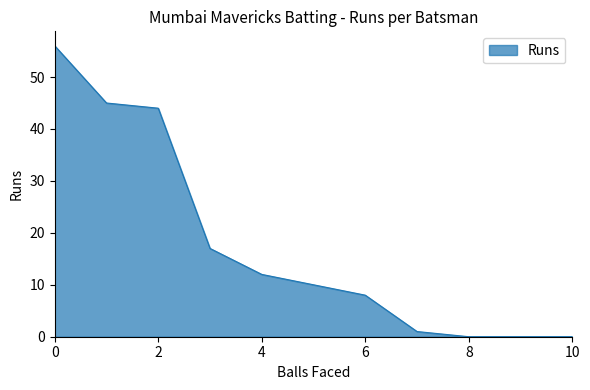

What is the difference between the maximum and minimum values?

56